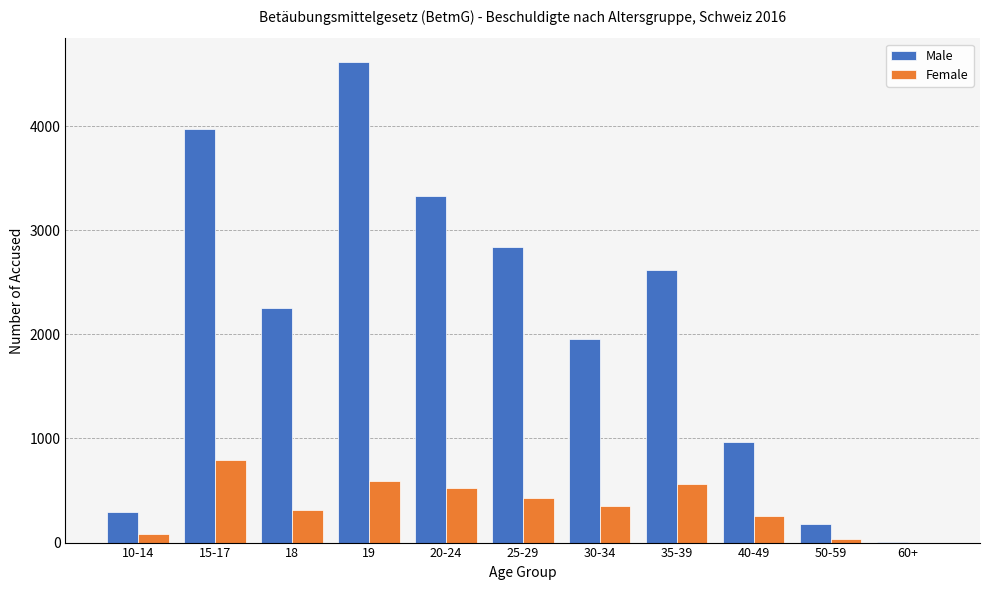

Reading right to left, extract all data points from this chart.

Male: 60+=3	50-59=181	40-49=968	35-39=2621	30-34=1956	25-29=2840	20-24=3326	19=4612	18=2251	15-17=3972	10-14=296
Female: 60+=0	50-59=34	40-49=252	35-39=558	30-34=356	25-29=424	20-24=520	19=589	18=309	15-17=798	10-14=78